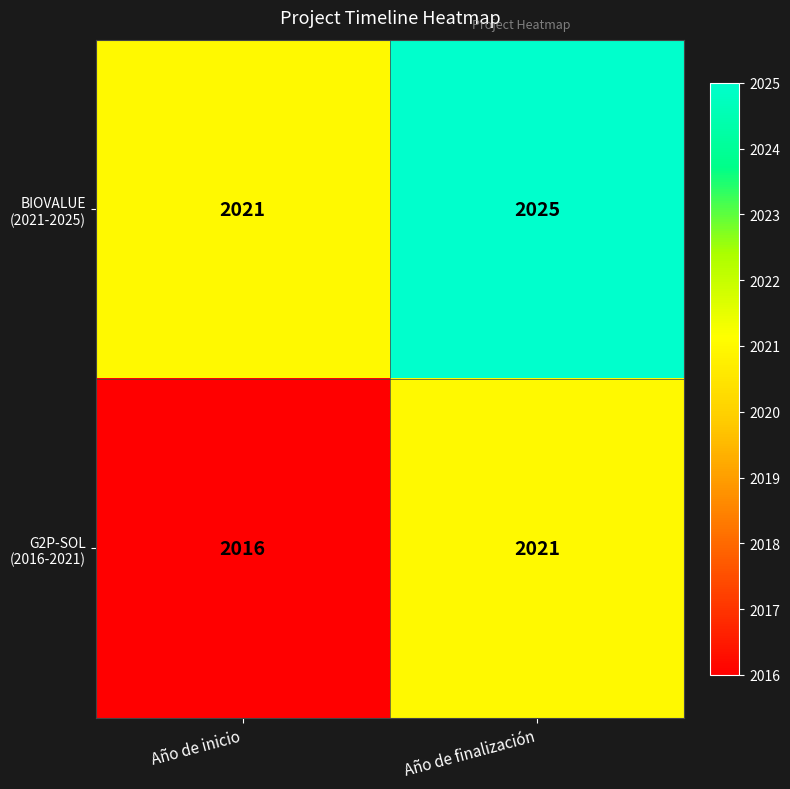

Which category has the highest value across all series?

Año de finalización